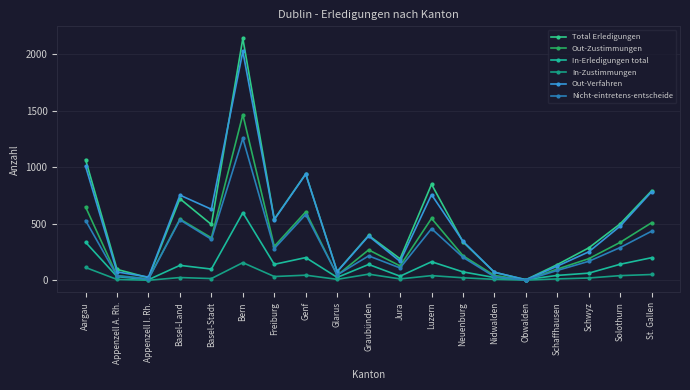

What is the difference between the highest and lowest values at Schwyz?

267